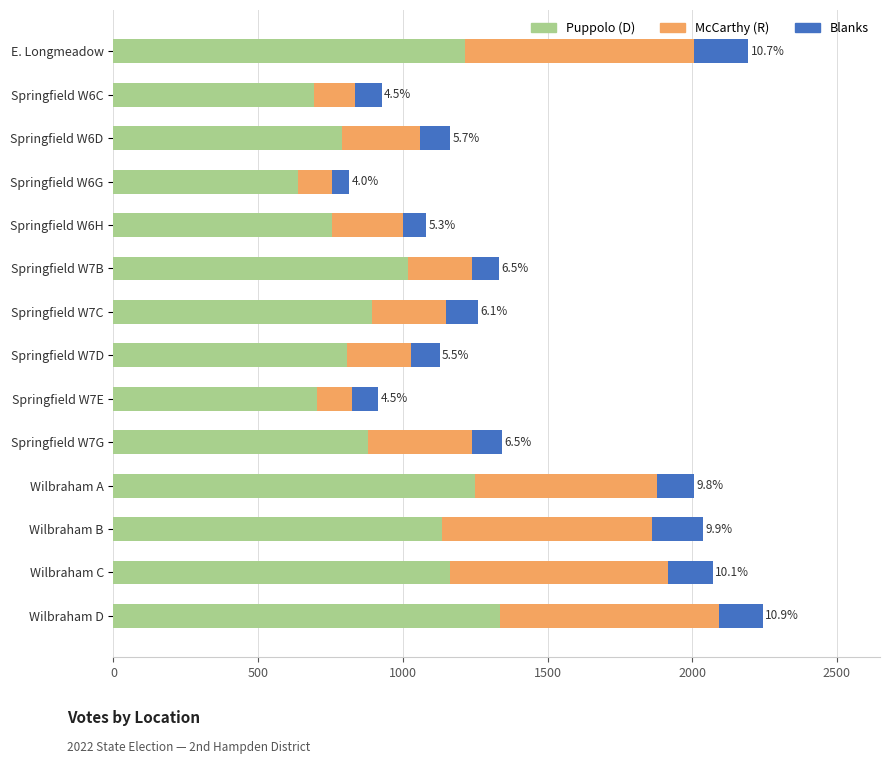

What is the maximum value for Puppolo (D)?

1337